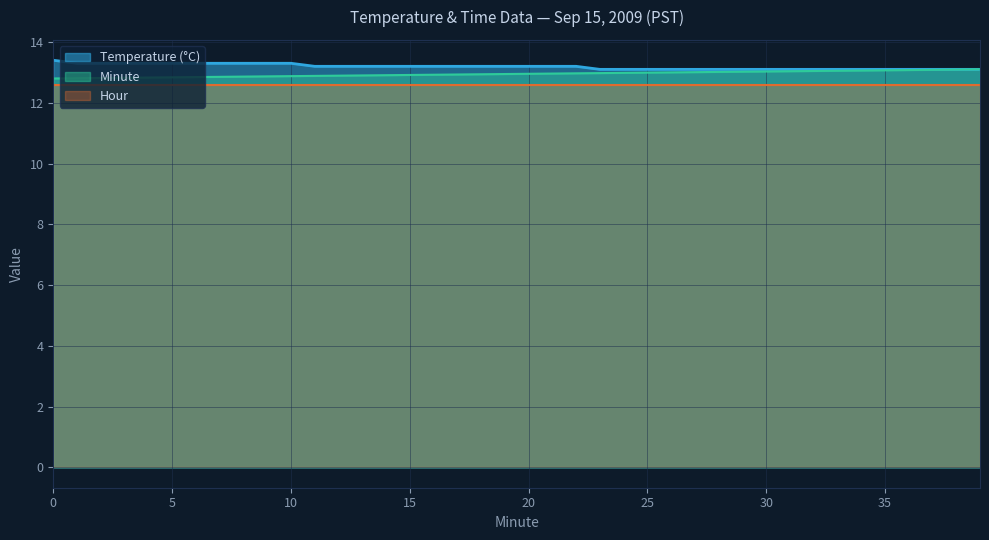

What is the spread (max minus min) of values at 0?

0.8